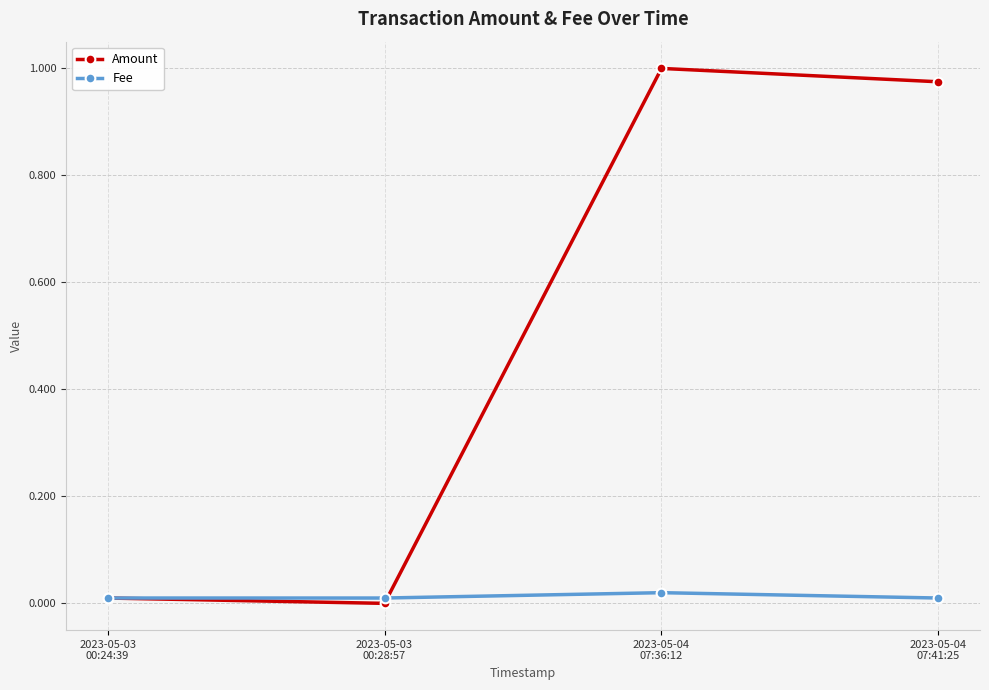

Which series has the widest spread of values?

Amount